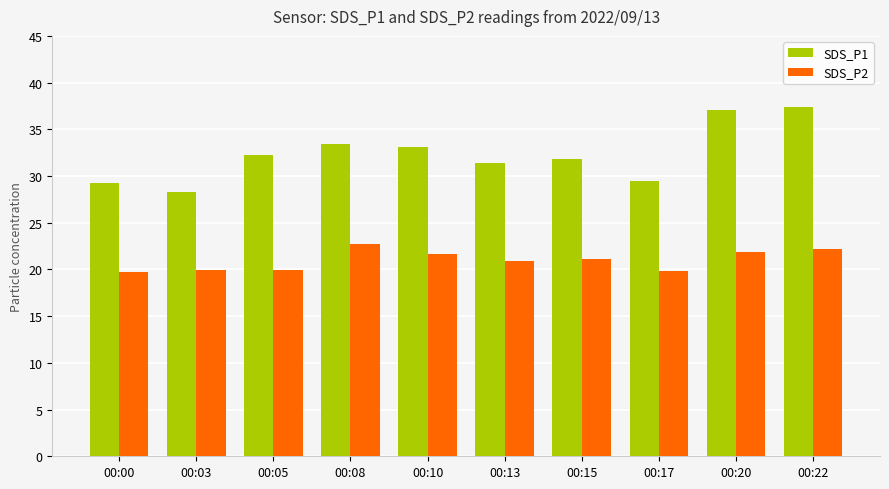

What is the sum of the SDS_P1 values at 00:17 and 00:00?

58.7